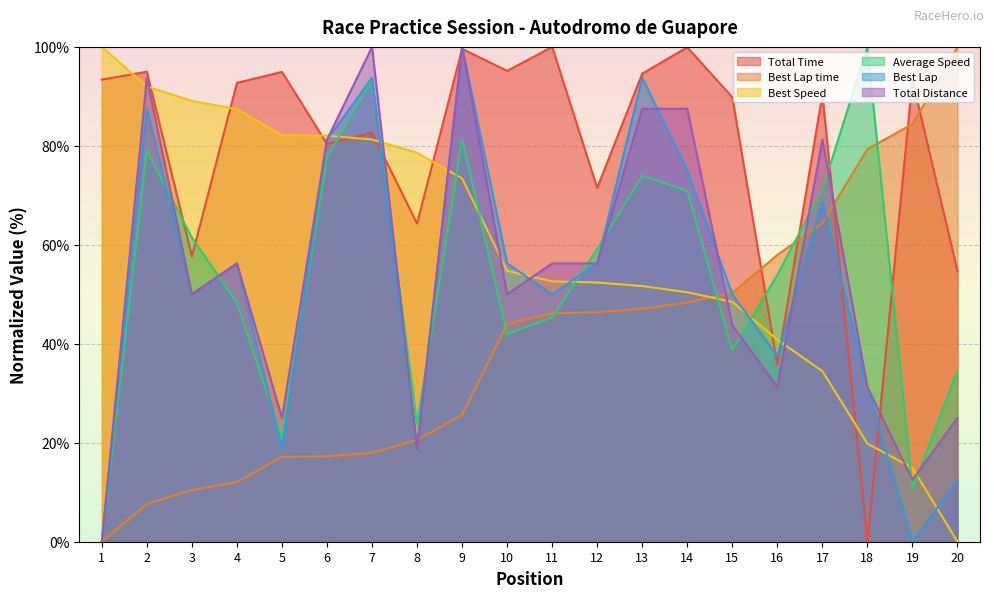

In Average Speed, how many points are higher than both neighbors (excluding endpoints)?

5